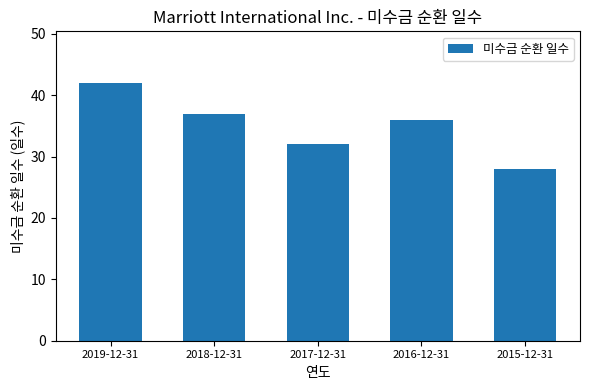

Reading right to left, what are all the values shown in this chart?

2015-12-31=28	2016-12-31=36	2017-12-31=32	2018-12-31=37	2019-12-31=42